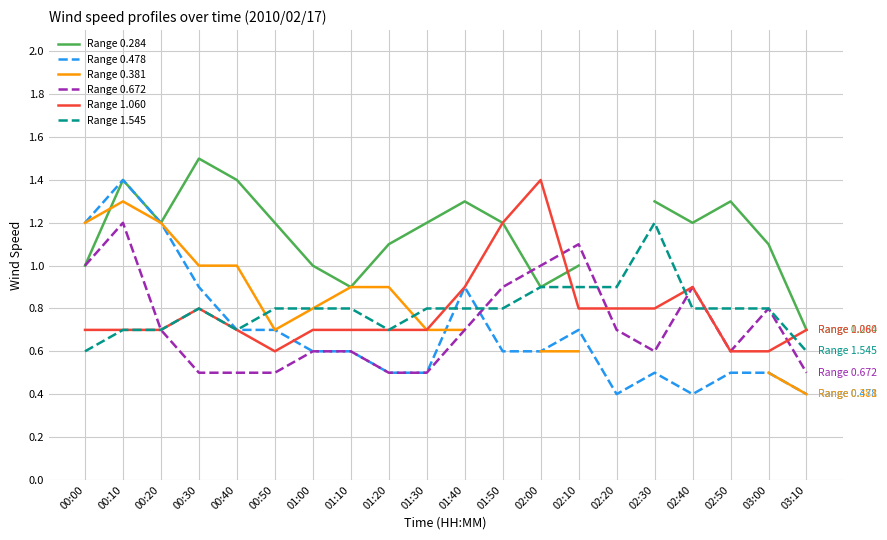

Between 02:20 and 01:00, which is larger?

01:00